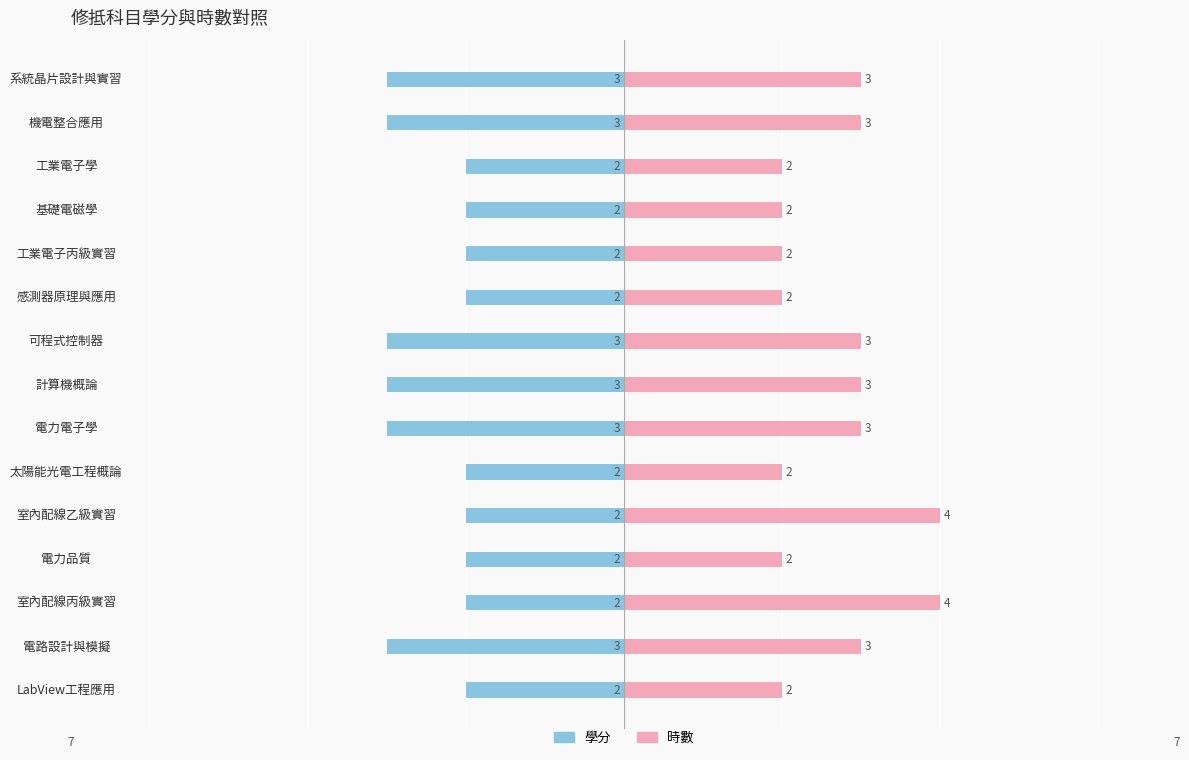

What is the sum of the 時數 values at 機電整合應用 and 可程式控制器?

6